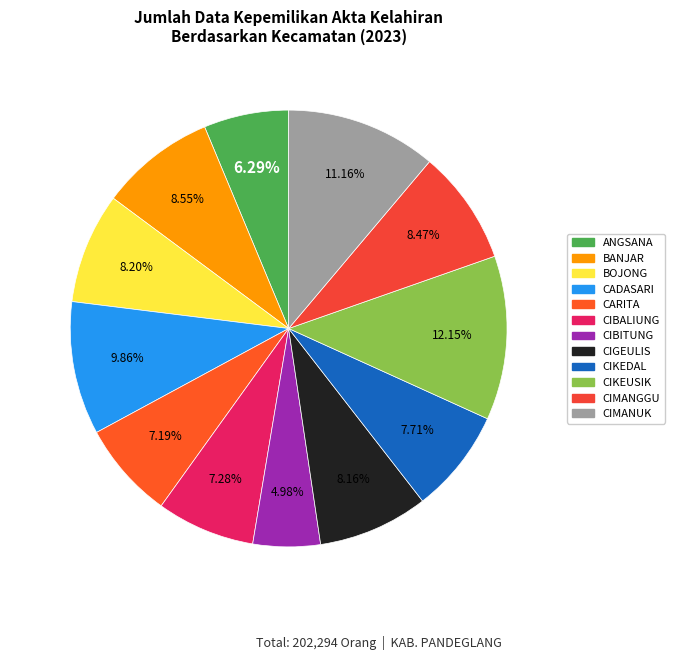

Is it true that CIBITUNG is 5% of the pie?

True